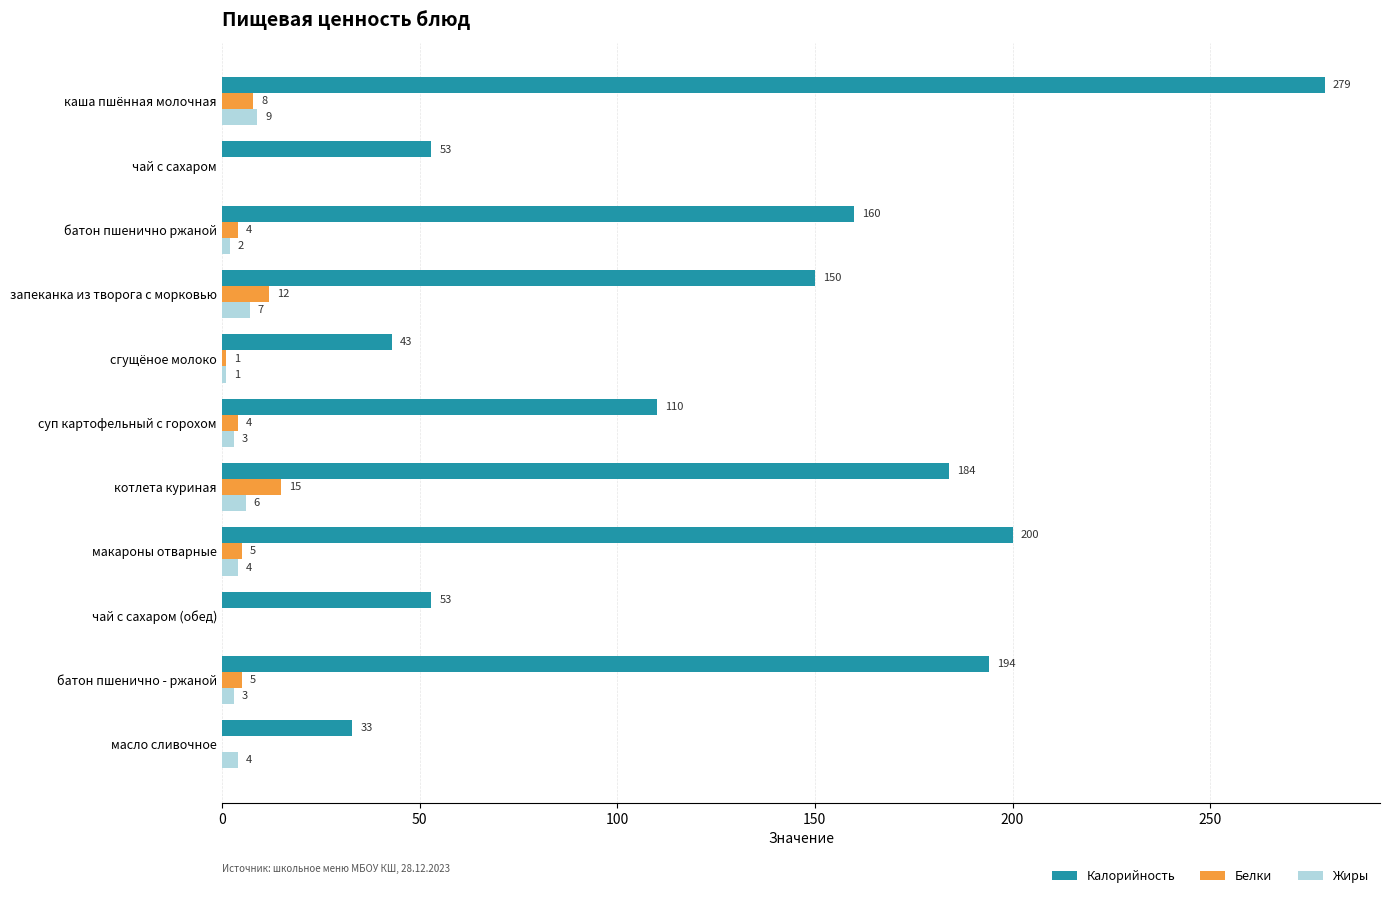

The Белки series shows -10 at чай с сахаром (обед). True or false?

False